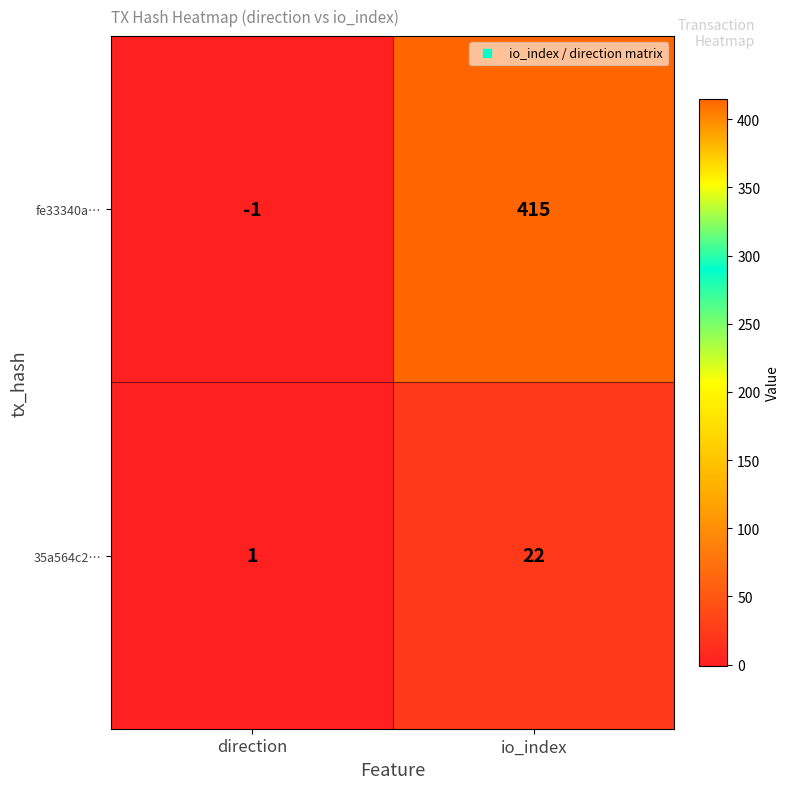

What is the sum of the 35a564c2… values at io_index and direction?

23